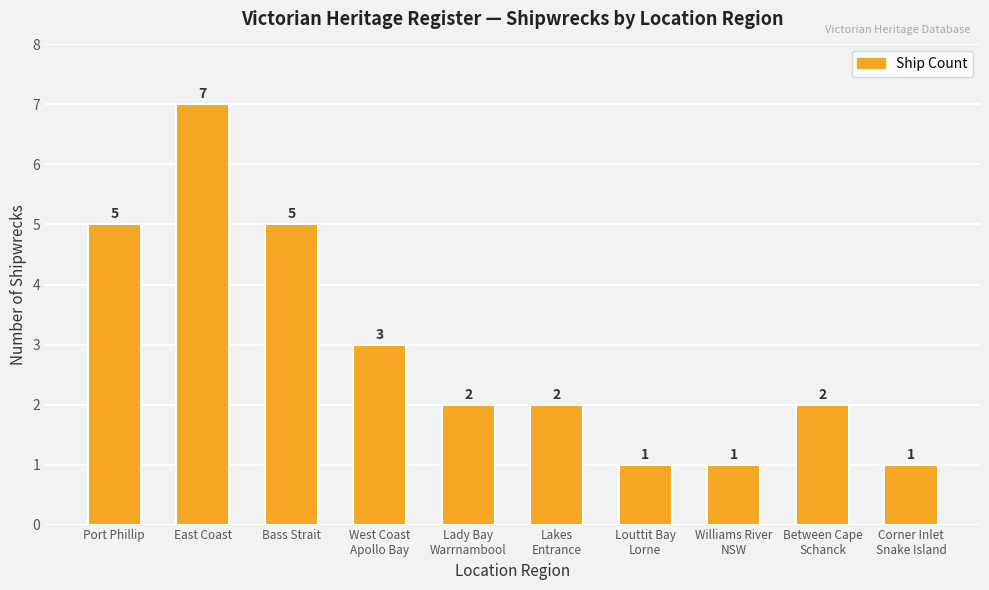

Which has a higher value, Lady Bay
Warrnambool or Williams River
NSW?

Lady Bay
Warrnambool